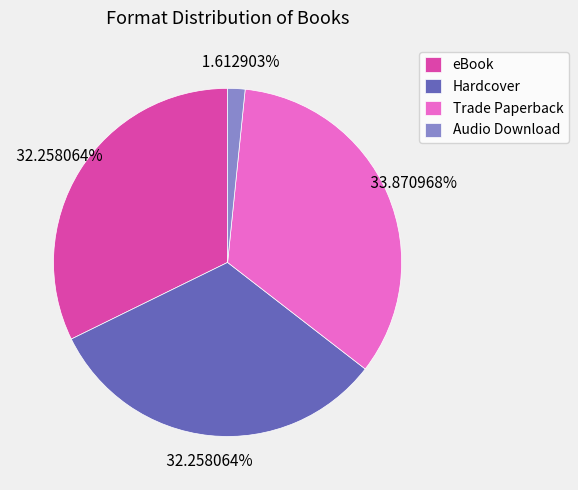

To the nearest percent, what is the average slice percentage?

25%